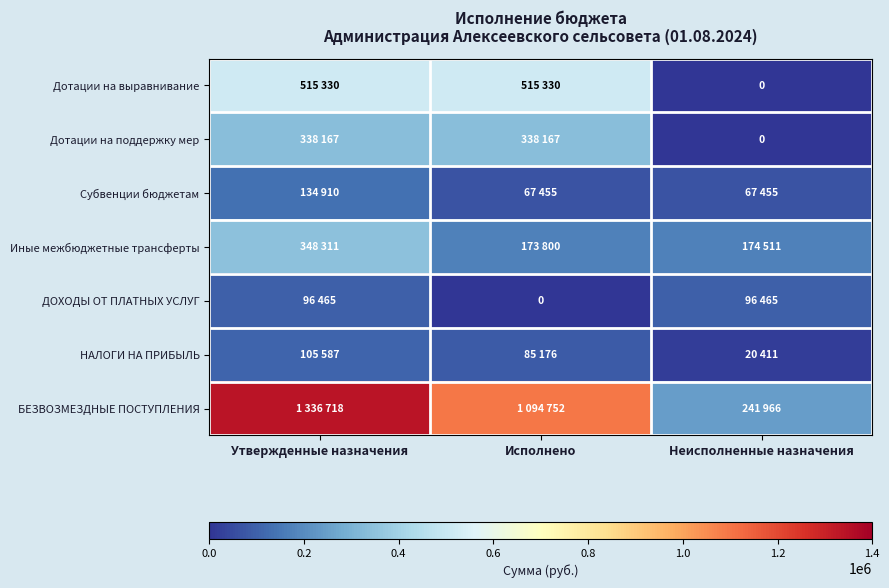

What is the sum of all Дотации на поддержку мер values?

676334